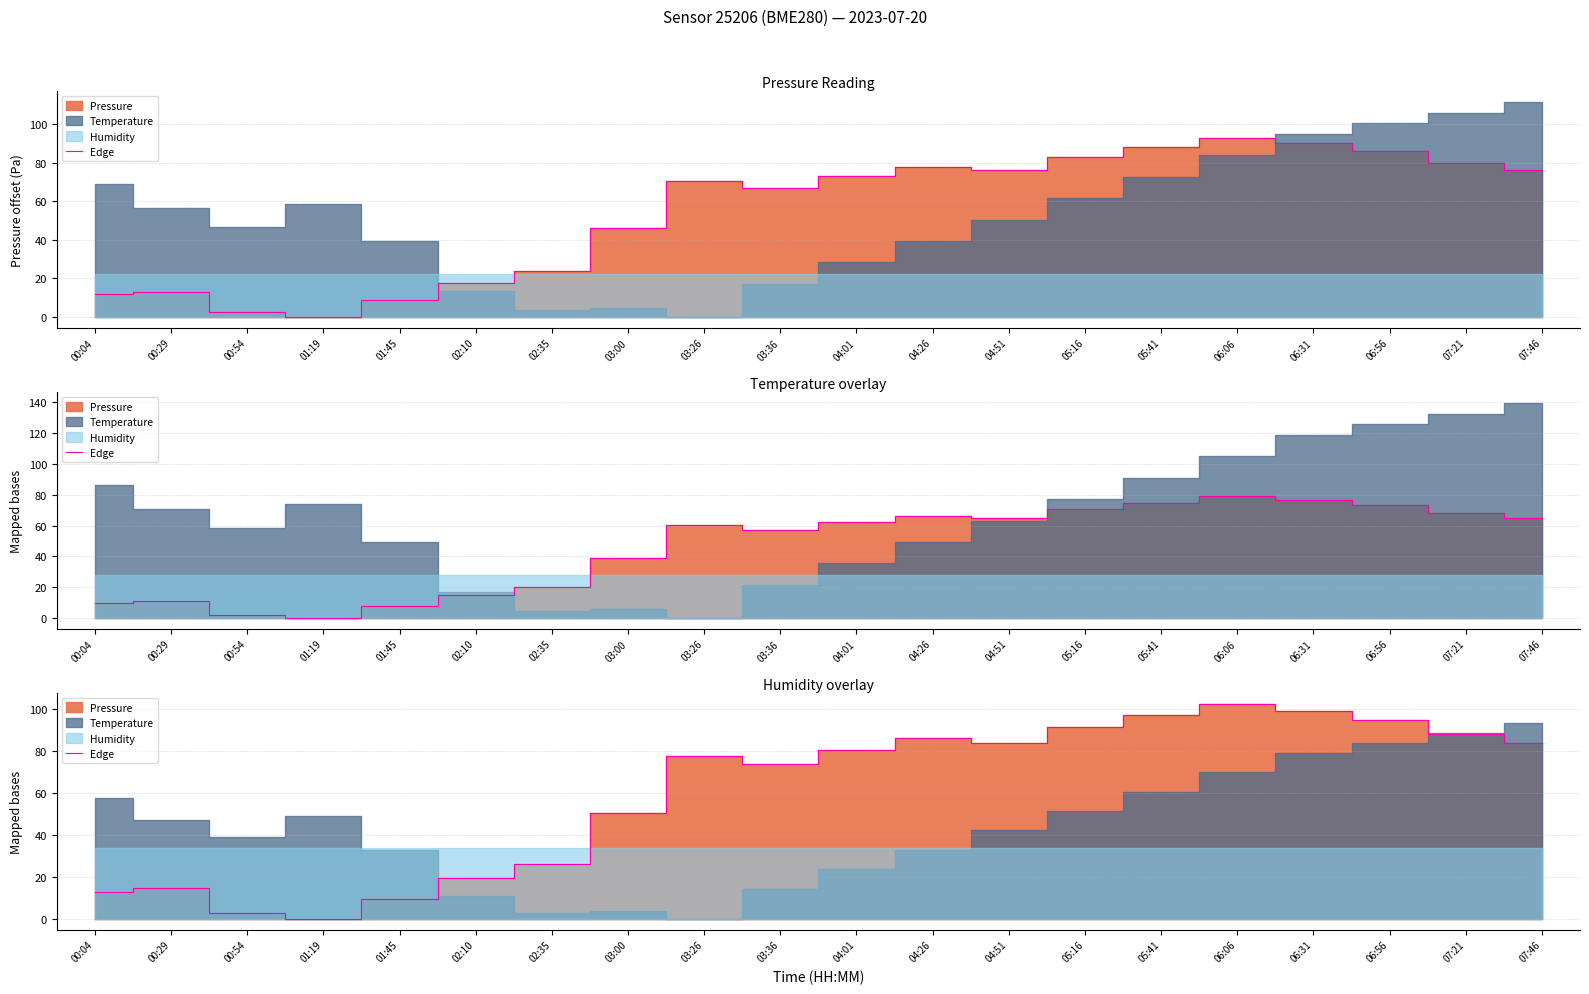

What is the label of the 13th point from the right?

03:00